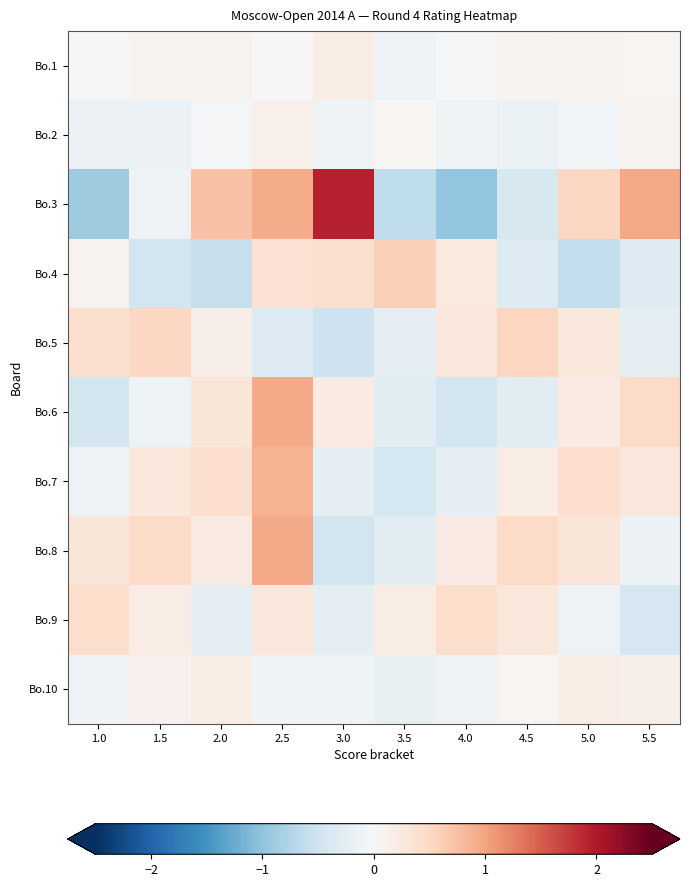

At which category is the sum across all series the highest?

2.5